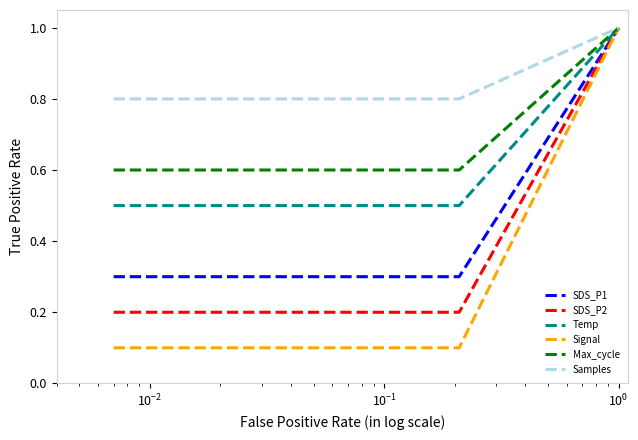

Which series has the largest range (max minus min)?

Signal